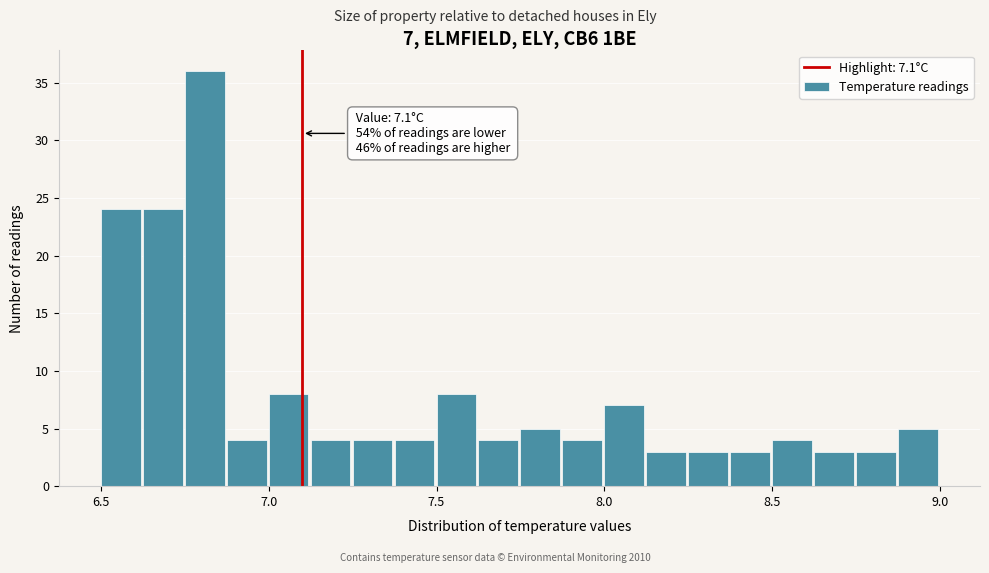

Read against the x-axis, roughly where is the centre of the tallest bar?

6.80